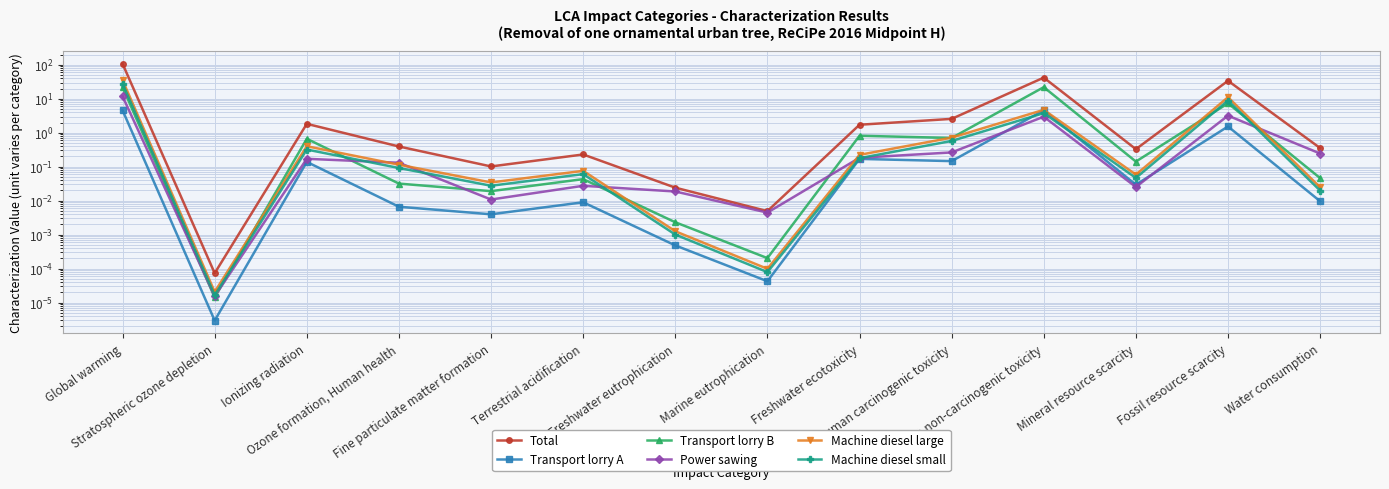

What is the label of the 6th point from the left?

Terrestrial acidification